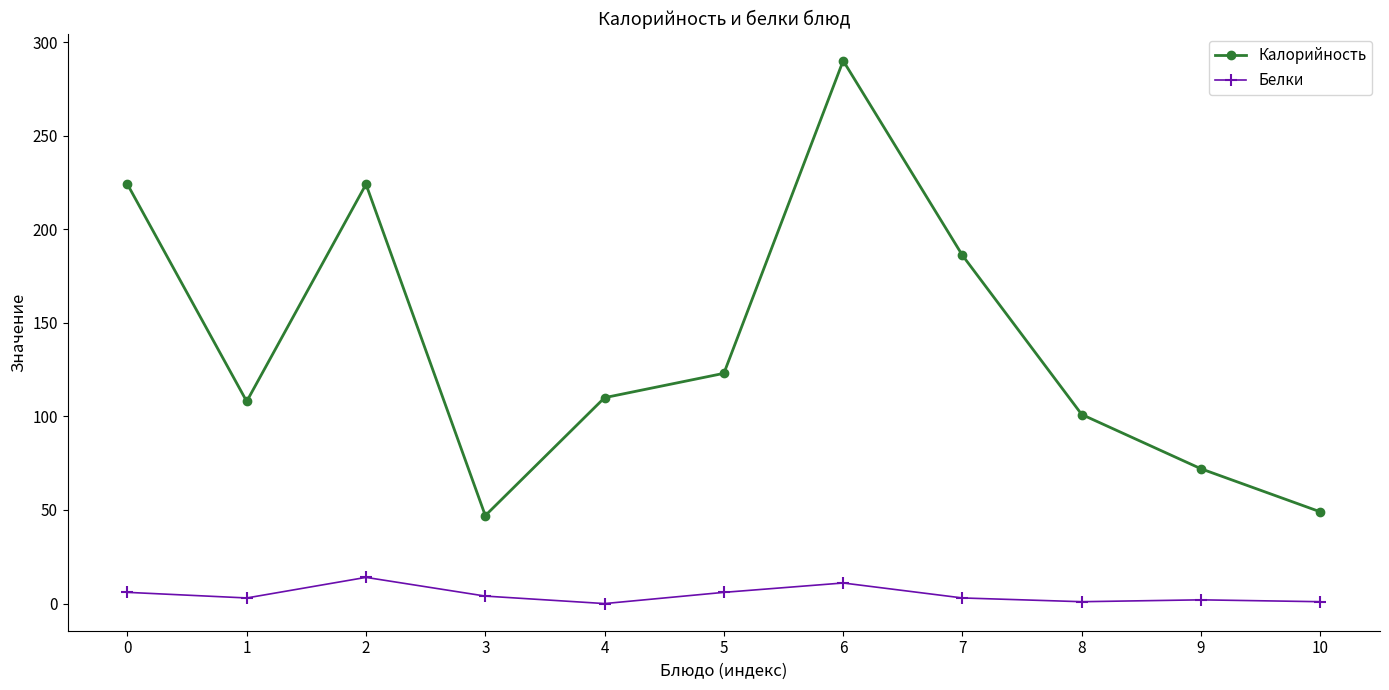

True or false: Калорийность and Белки cross at least once.

False